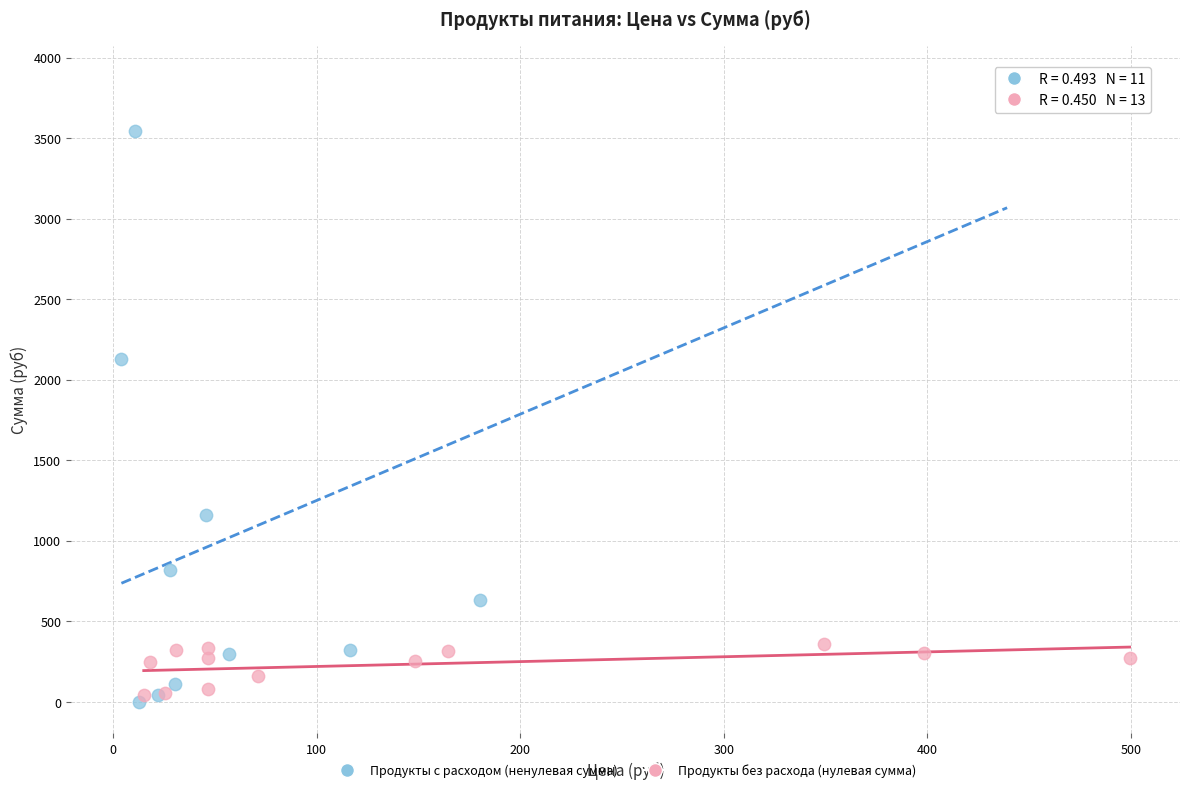

Which series has the largest Y range (max minus min)?

Продукты с расходом (ненулевая сумма)